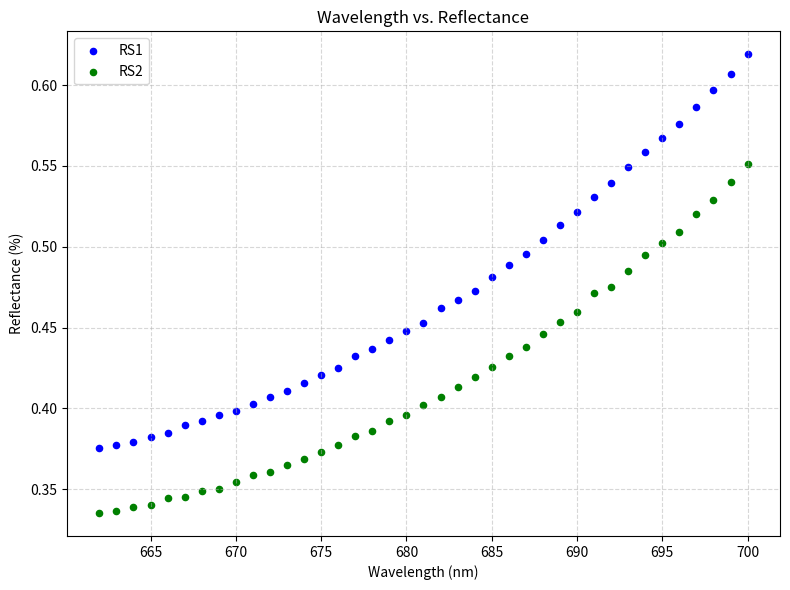

Across all data points, what is the range of X values (max minus min)?

38.0